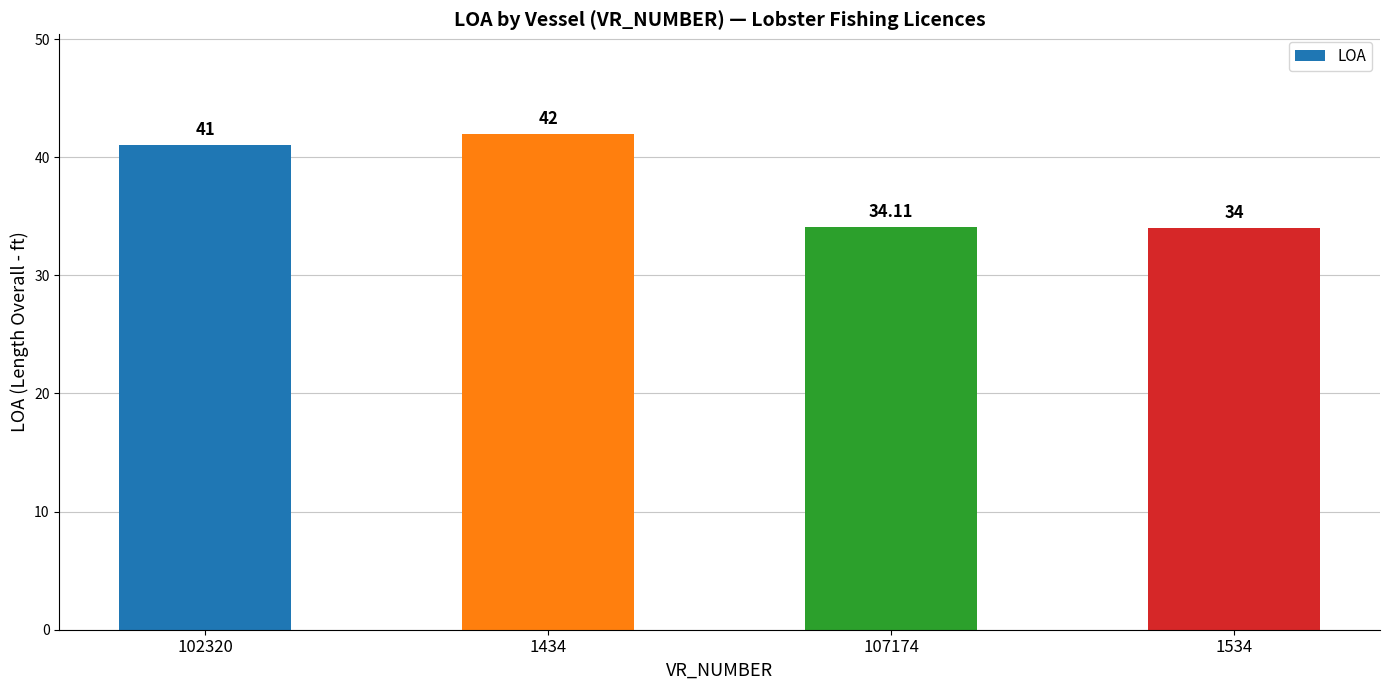

What is the label of the 1st bar from the left?

102320